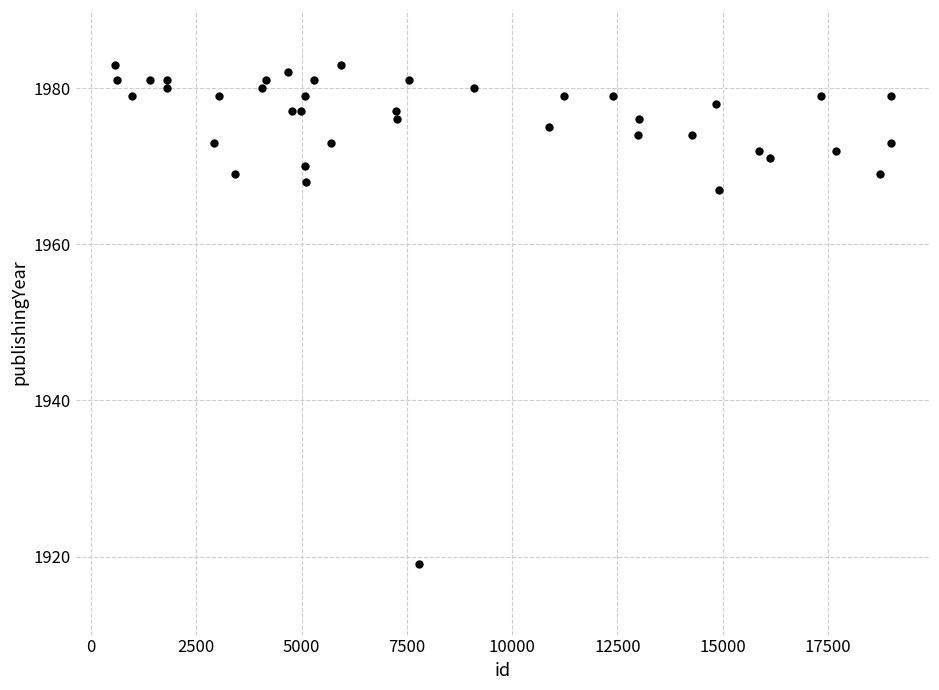

What is the range of Y values (max minus min)?

64